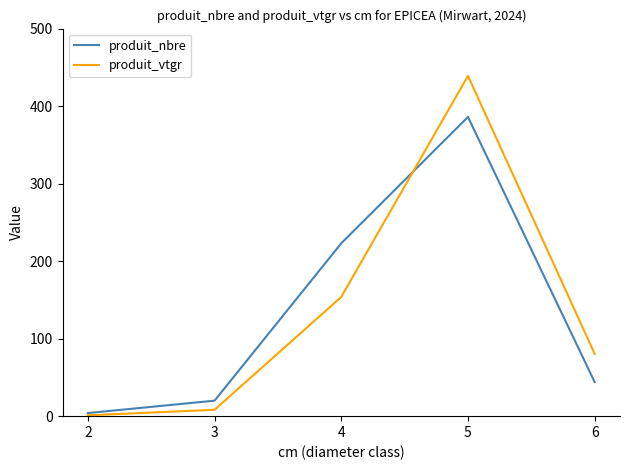

True or false: produit_nbre has a value of 4.0 at 2.

True